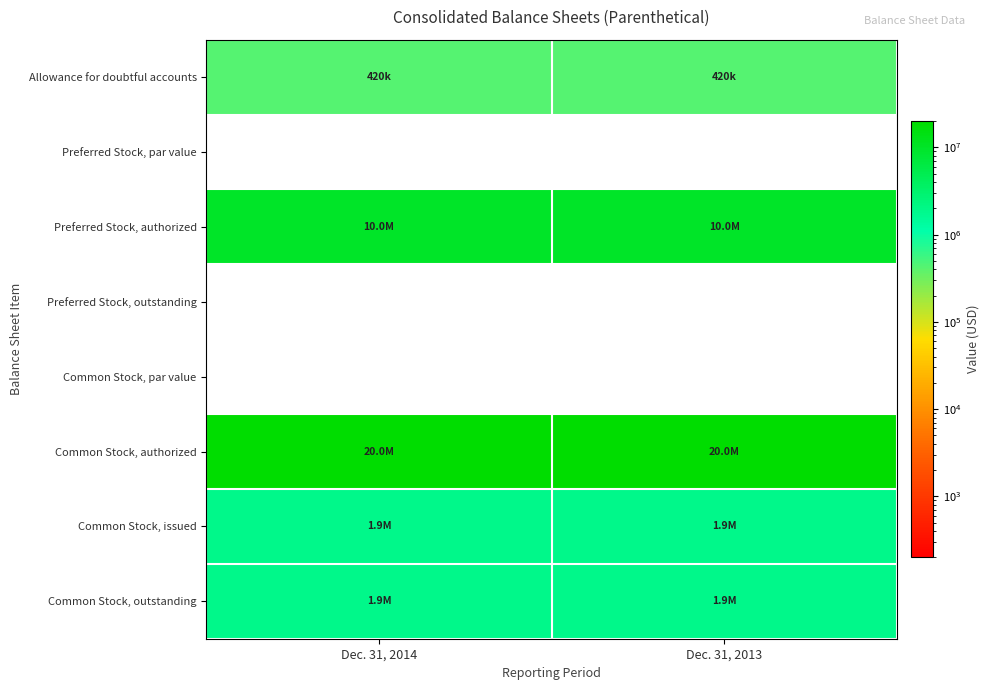

The row_0 series shows 590867 at Dec. 31, 2014. True or false?

False